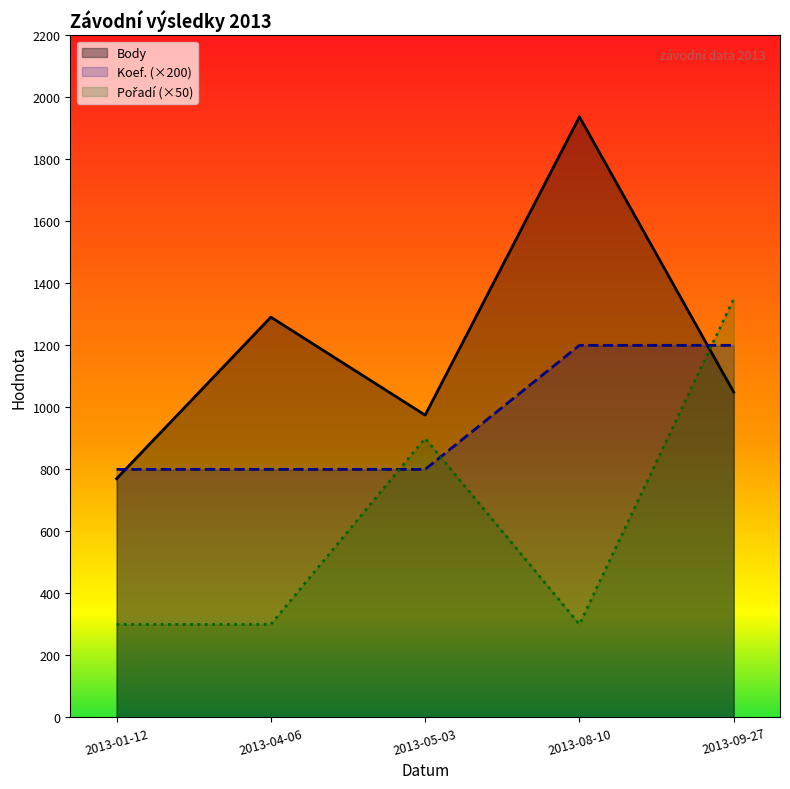

How many times do Pořadí and Body cross each other?

1